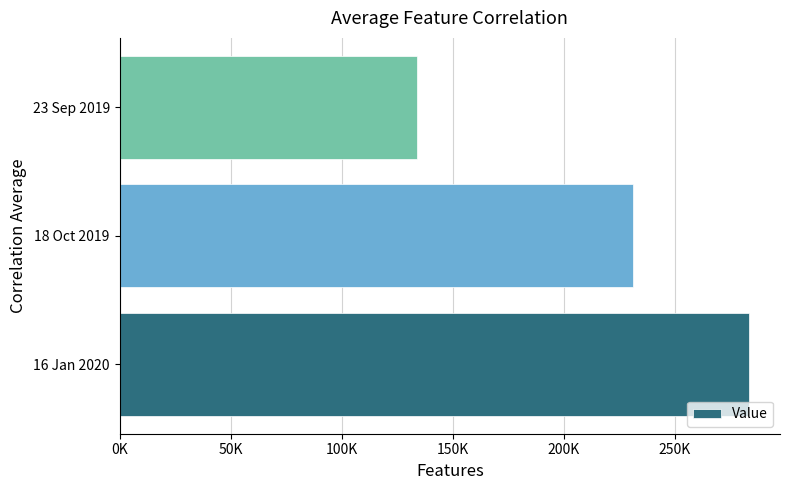

What is the sum of all values?

648319.7